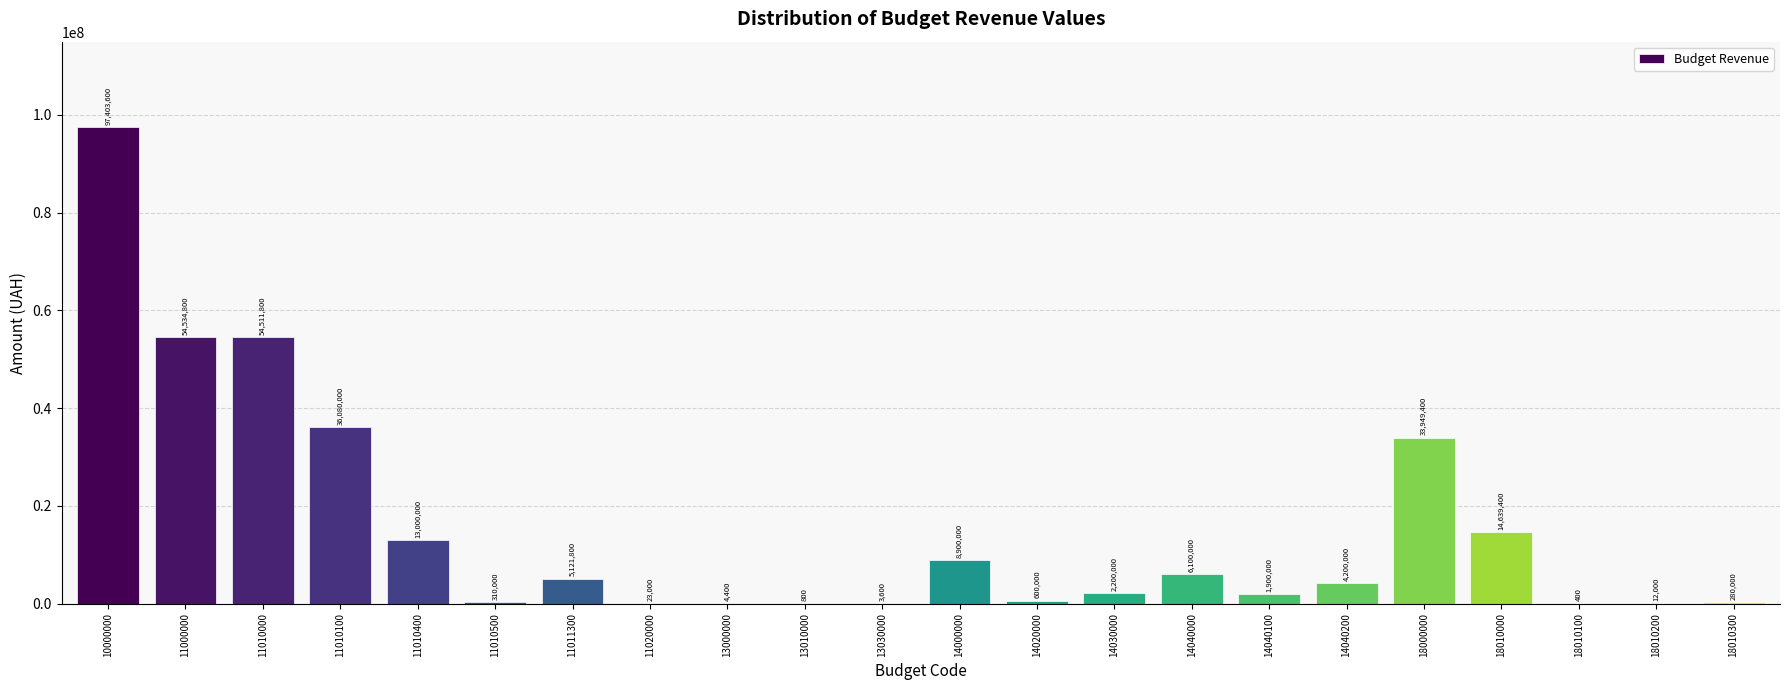

Reading left to right, transcribe all the data shown in this chart.

10000000=97403600	11000000=54534800	11010000=54511800	11010100=36080000	11010400=13000000	11010500=310000	11011300=5121800	11020000=23000	13000000=4400	13010000=800	13030000=3600	14000000=8900000	14020000=600000	14030000=2200000	14040000=6100000	14040100=1900000	14040200=4200000	18000000=33949400	18010000=14639400	18010100=400	18010200=12000	18010300=280000